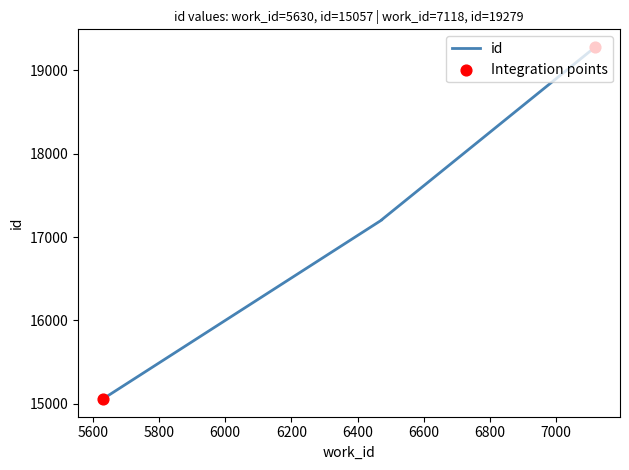

Between 6473 and 6473, which is larger?

6473